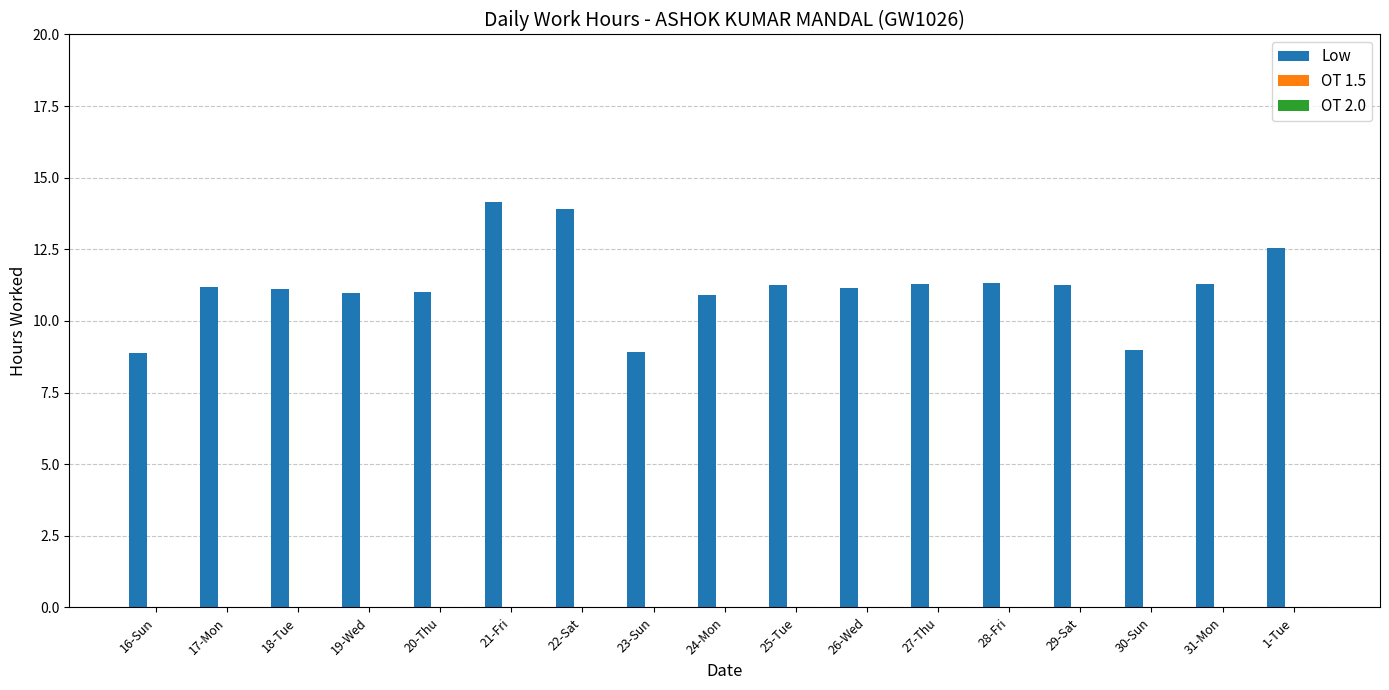

What is the approximate value at 16-Sun?

8.9